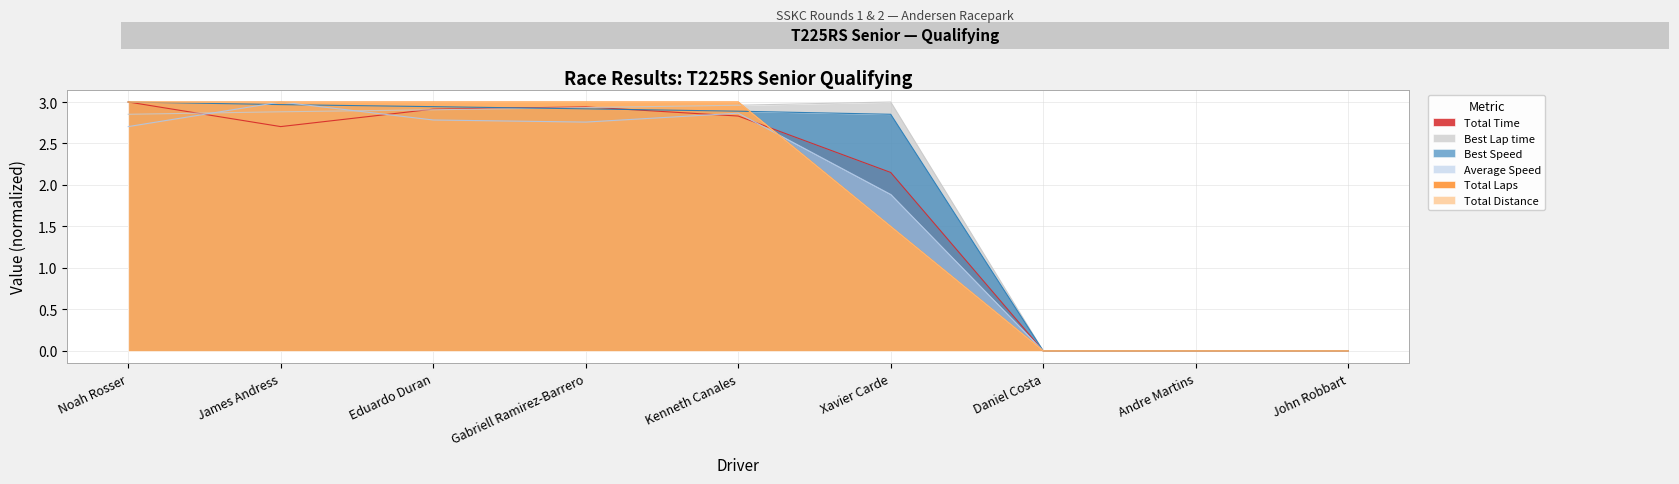

What is the value of the Total Laps point at the 5th from the left?

3.0